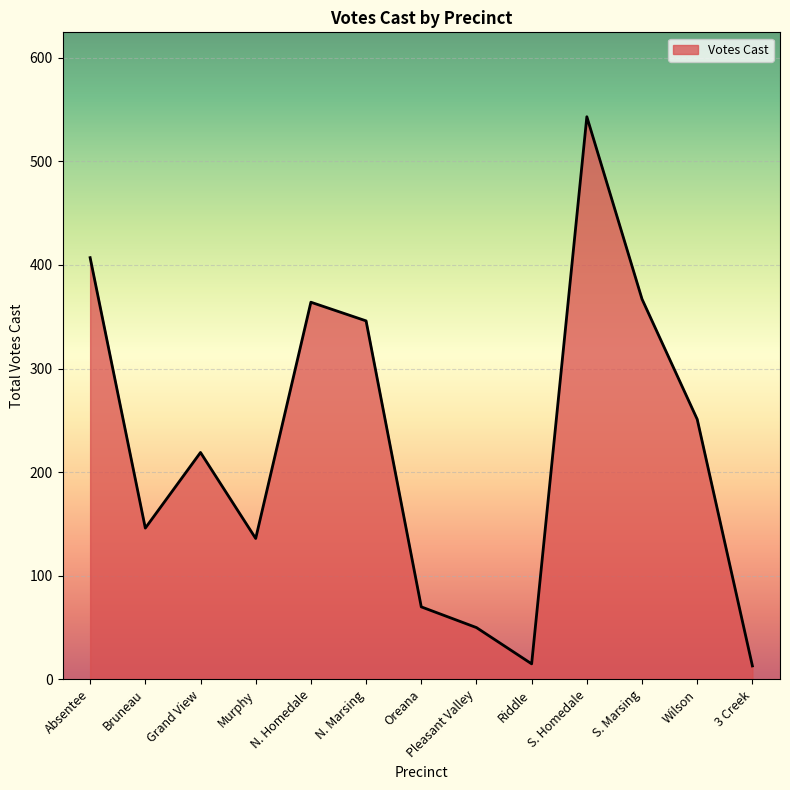

The value at Murphy is 136. True or false?

True